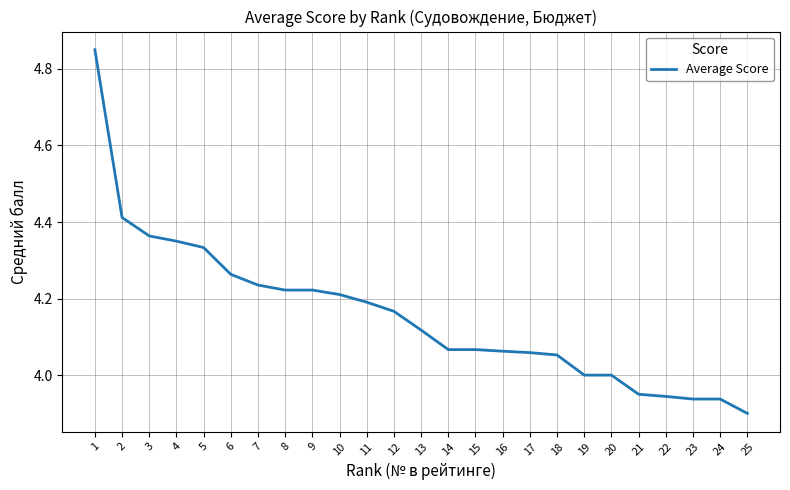

What is the change in value from 5 to 23?

-0.4